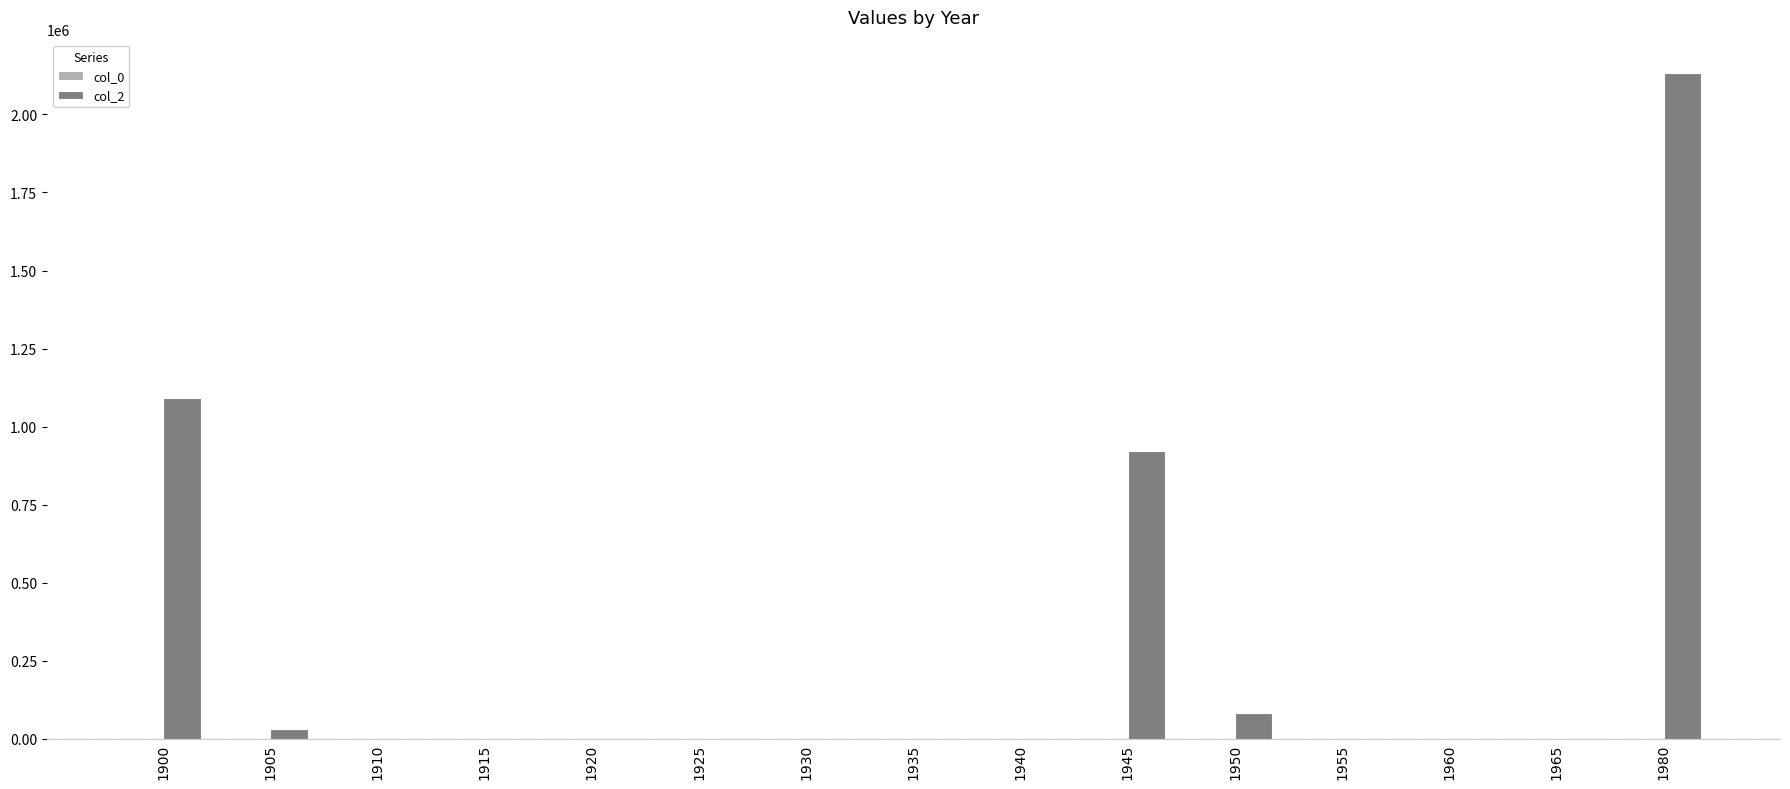

The value of col_2 at 1935 is 0. True or false?

True